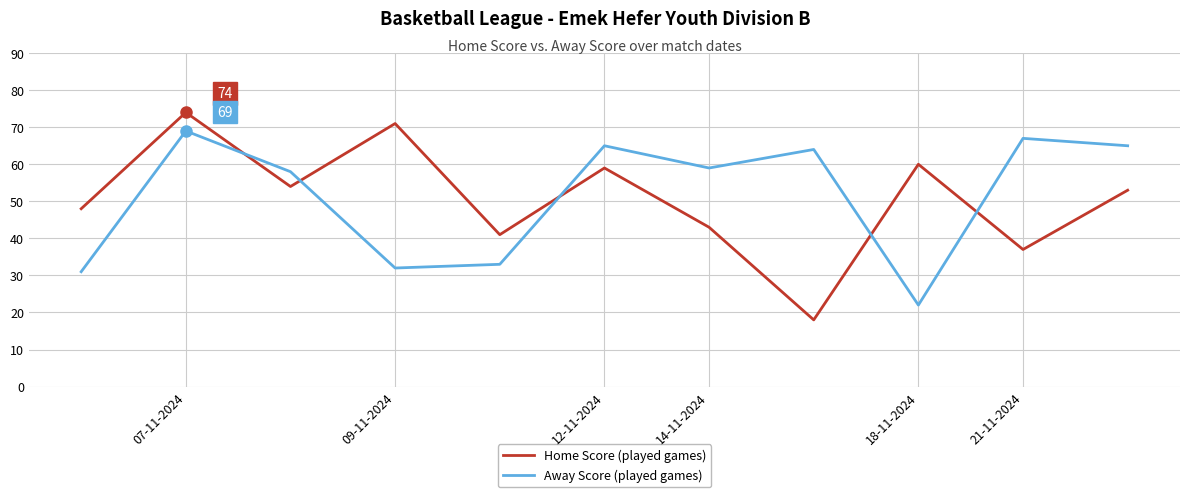

What is the difference between the maximum and minimum values in the Home Score (played games) series?

56